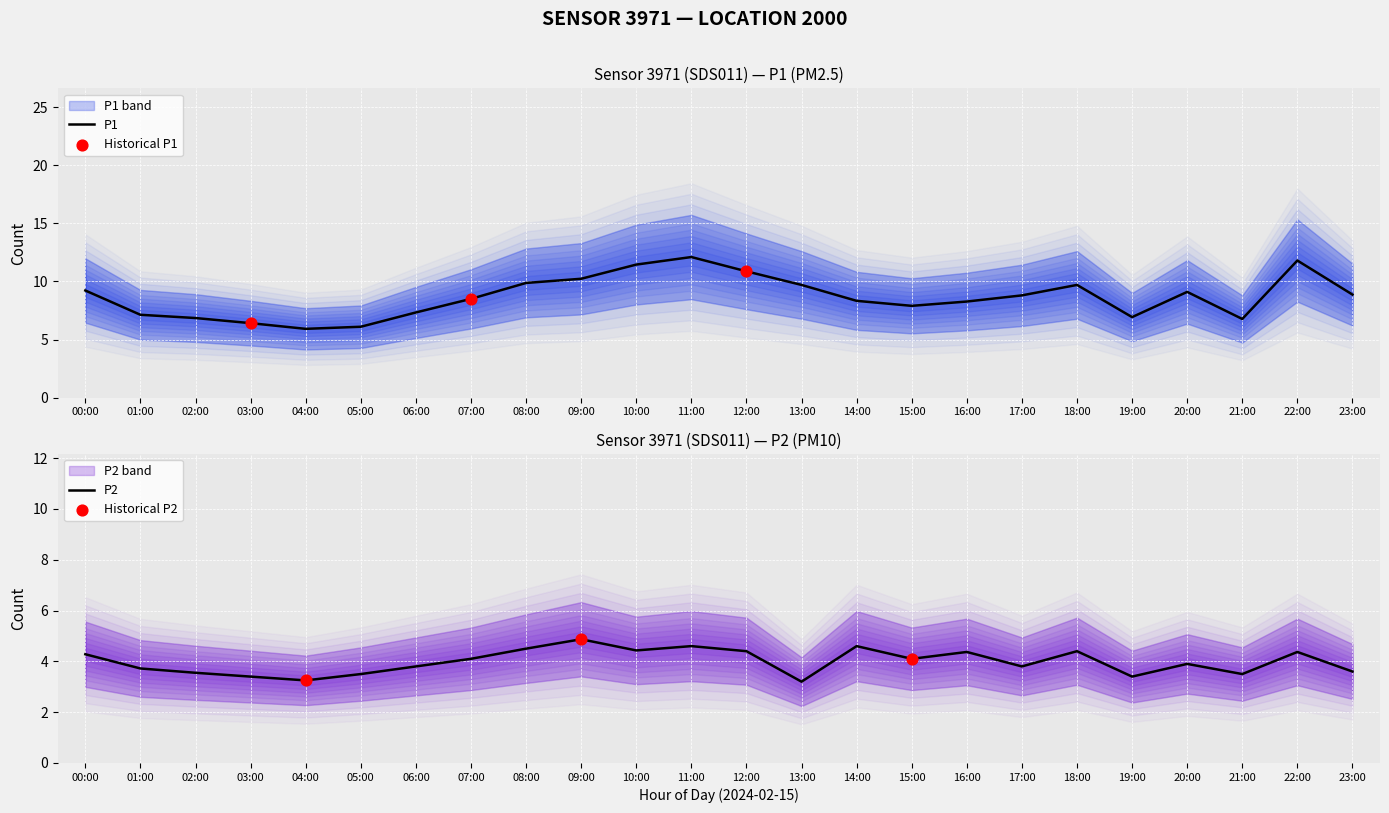

At which category is the sum across all series the highest?

11:00